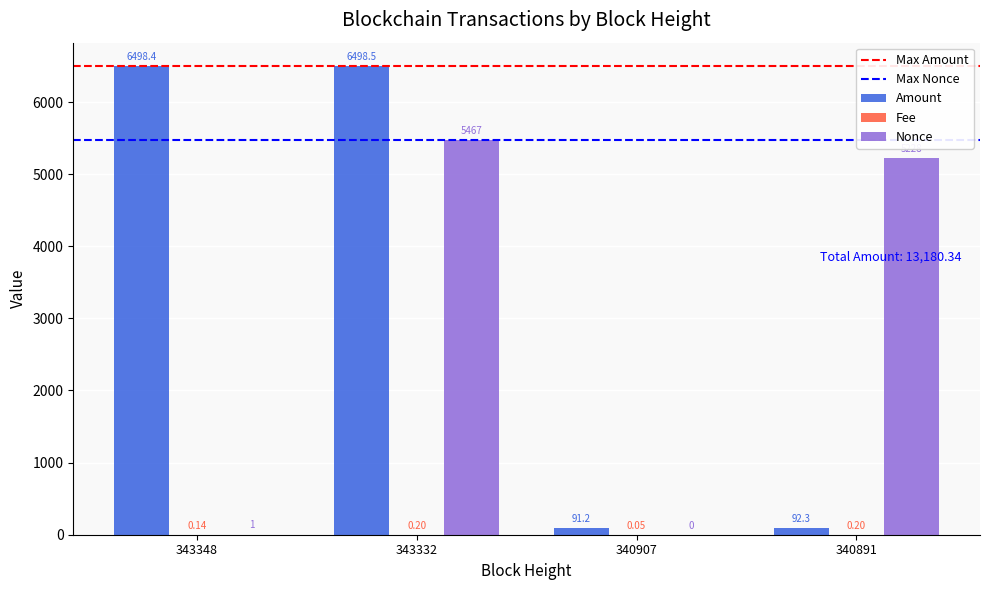

Which series has the largest total across all categories?

Amount